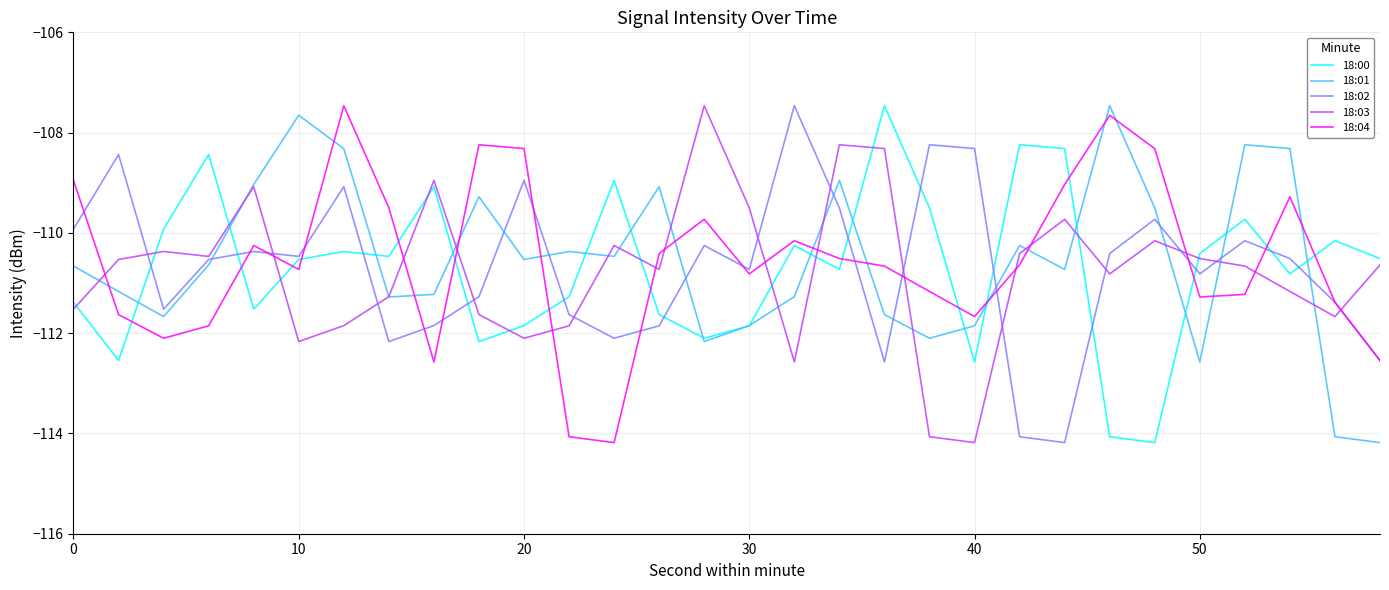

How many interior local valleys does the 18:02 series have?

8